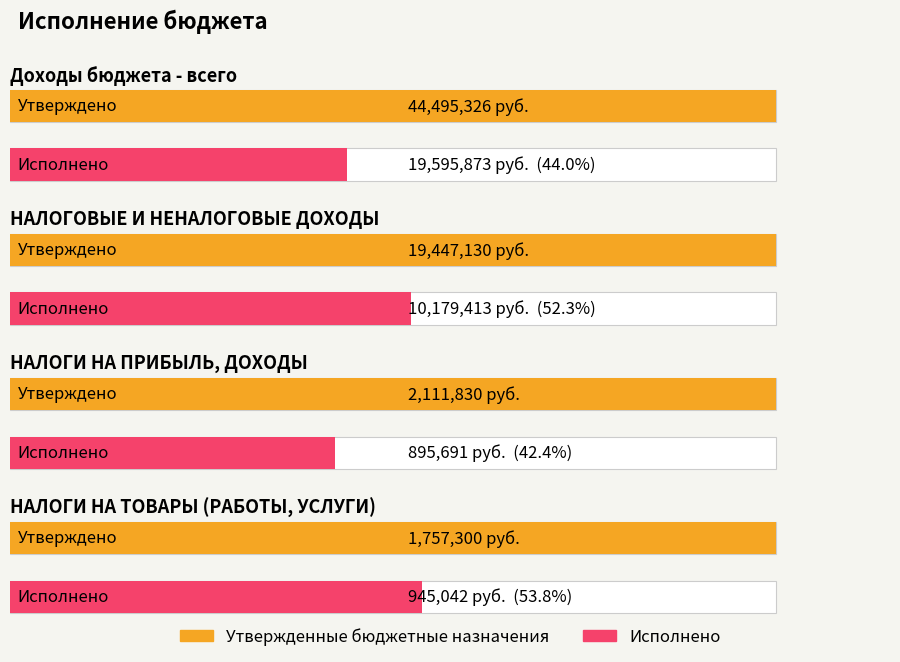

Which label corresponds to the smallest value in the chart?

НАЛОГИ НА ПРИБЫЛЬ, ДОХОДЫ